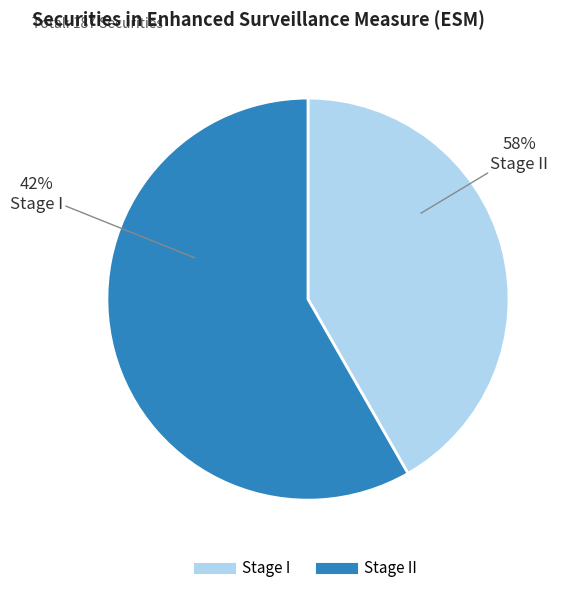

How many segments does this pie chart have?

2